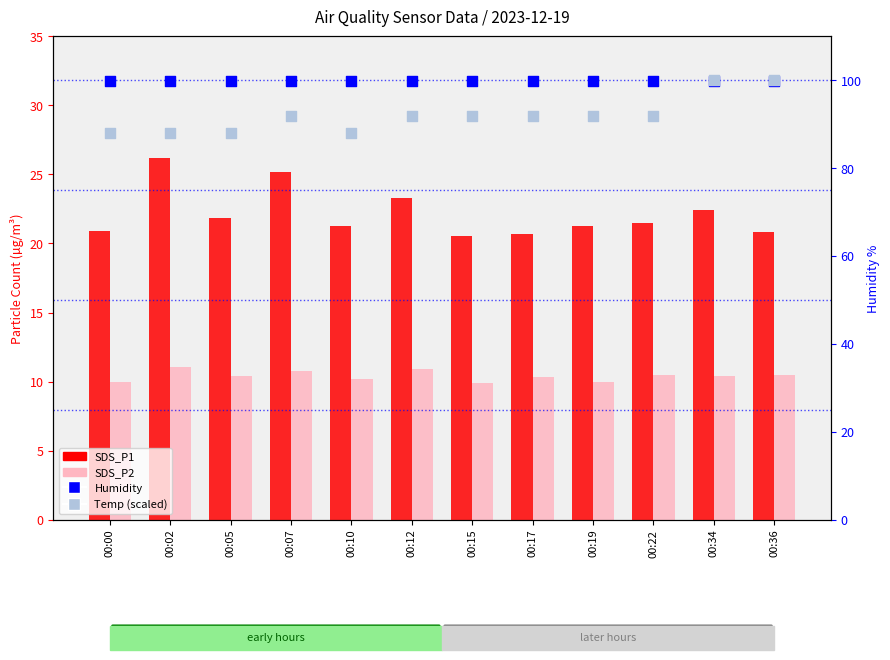

Which series reaches the maximum Y coordinate?

Temp (scaled)